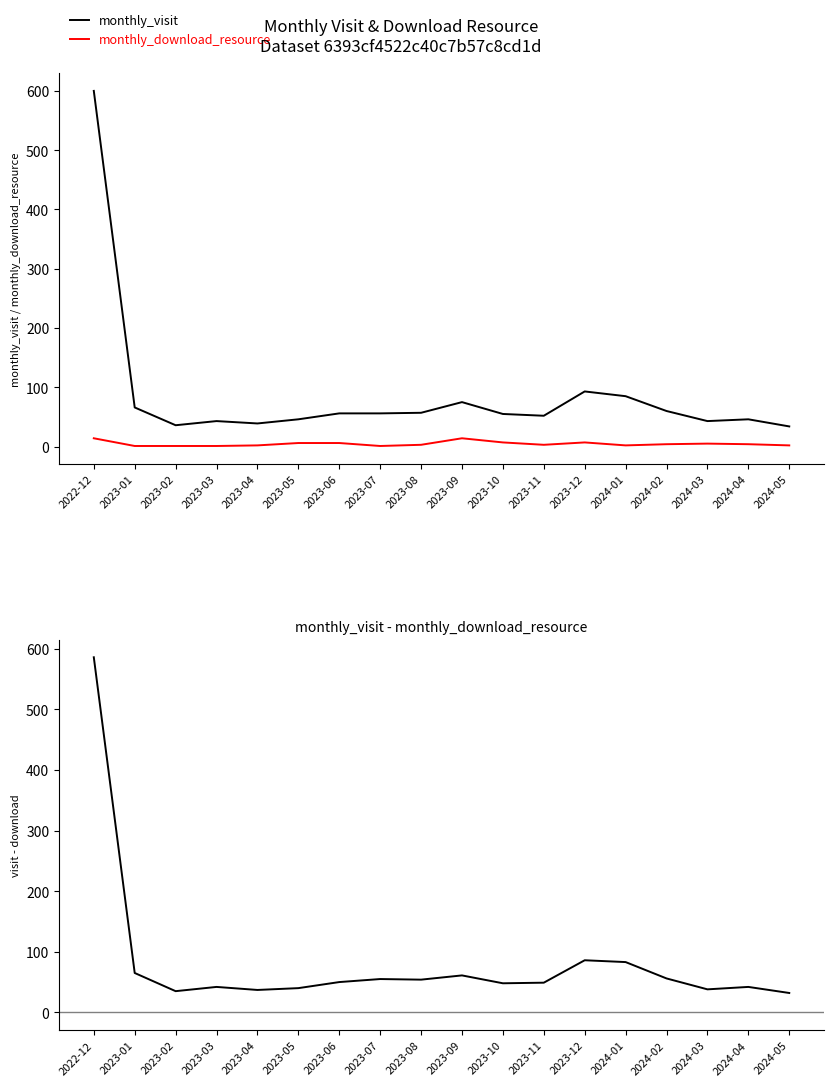

In monthly_download_resource, how many points are higher than both neighbors (excluding endpoints)?

3